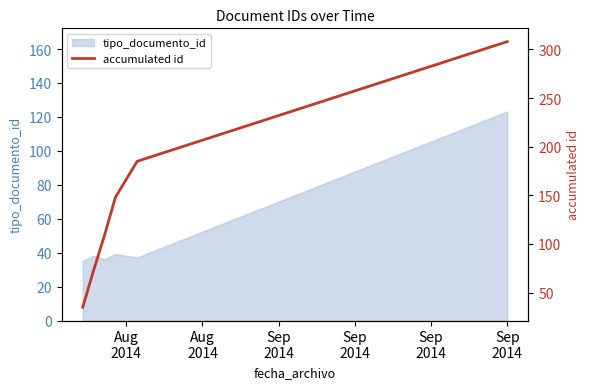

What is the sum of all values?

858